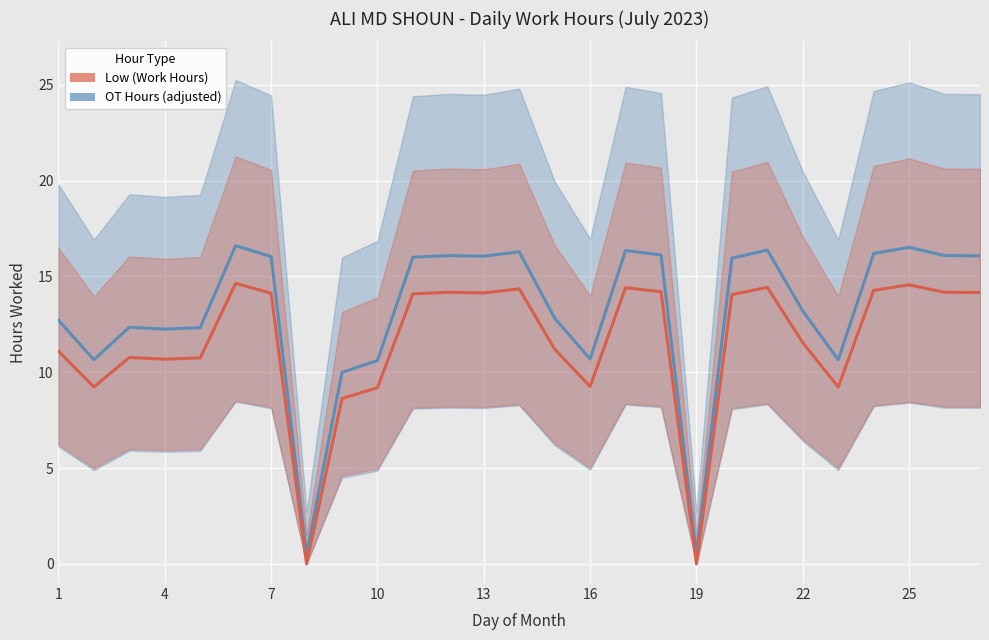

Is it true that Low (Work Hours) equals 6.0 at 16?

False